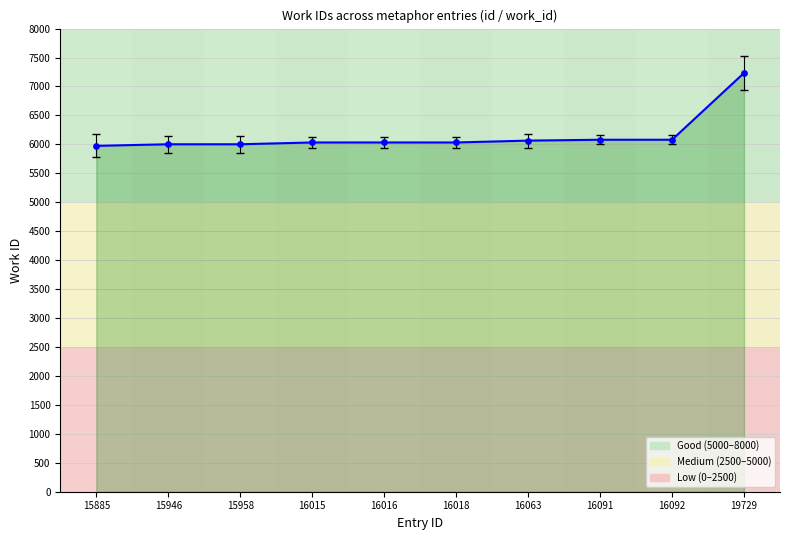

What is the change in value from 15958 to 19729?

+1232